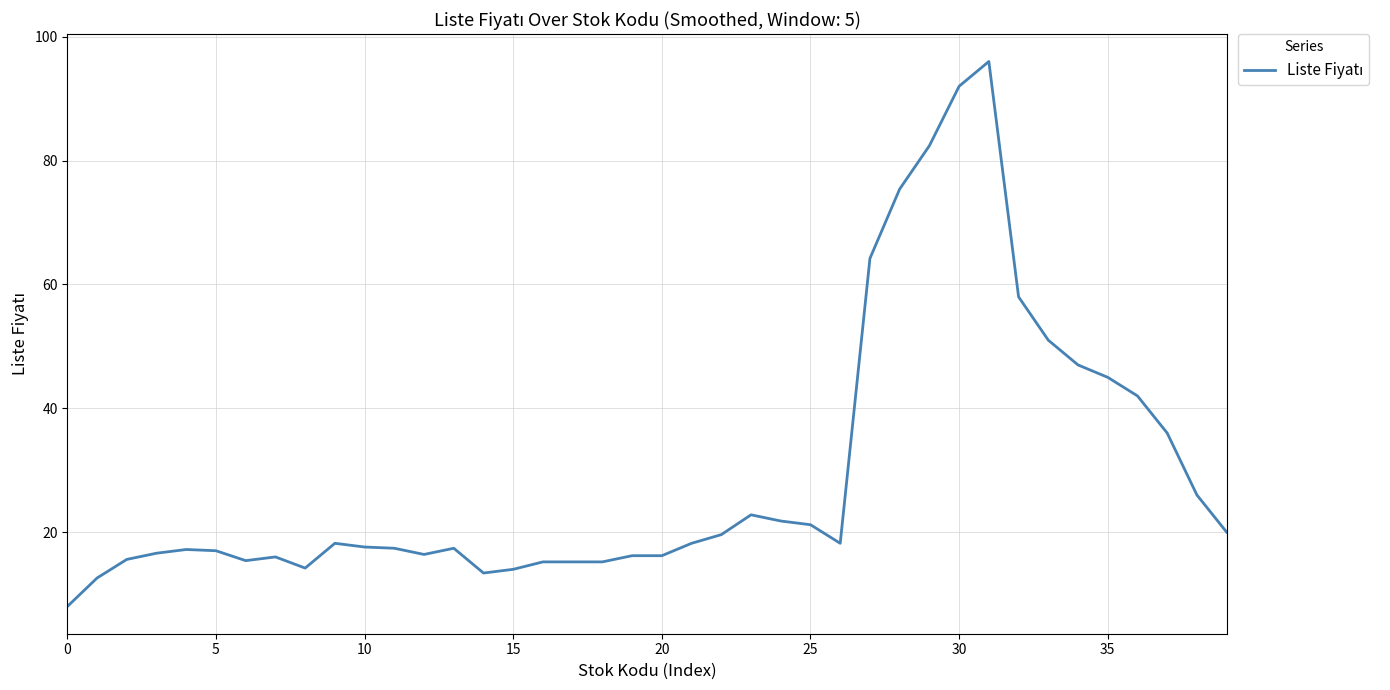

What is the difference between the maximum and minimum values?

88.0